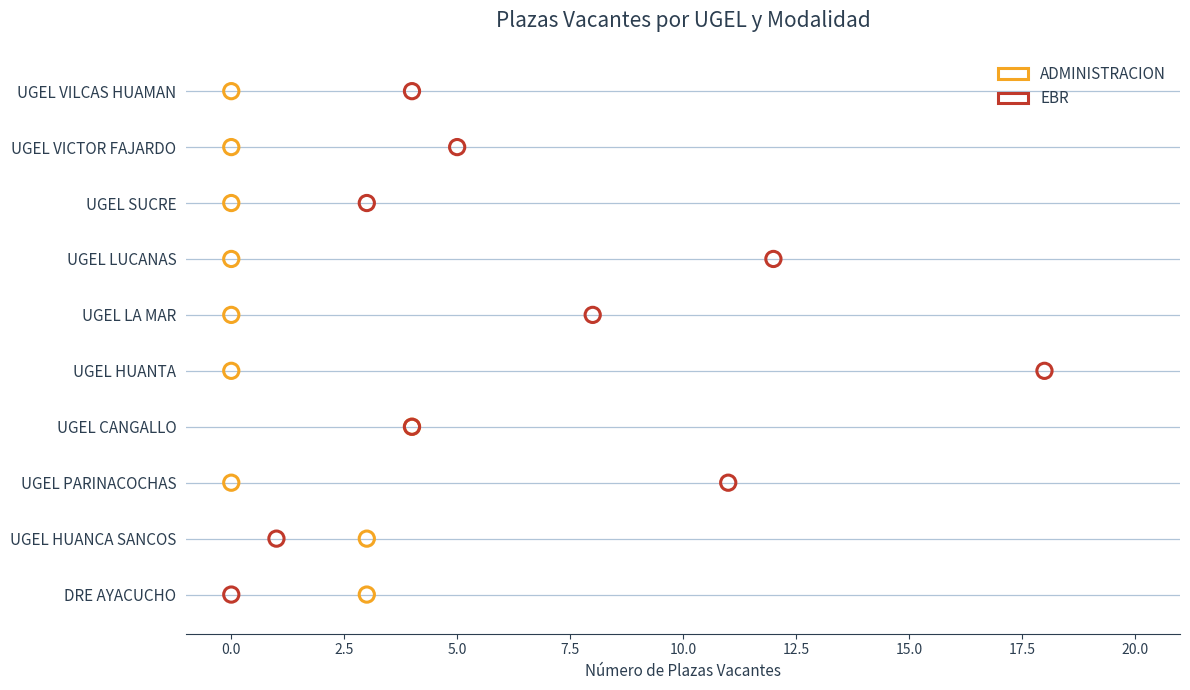

What are all the series names shown in the legend?

ADMINISTRACION, EBR